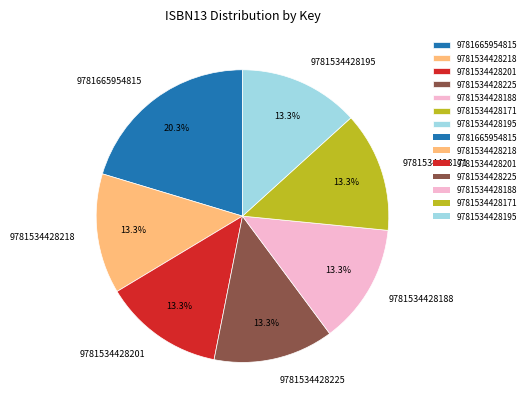

How much of the chart is everything except 9781534428195?

86.7%